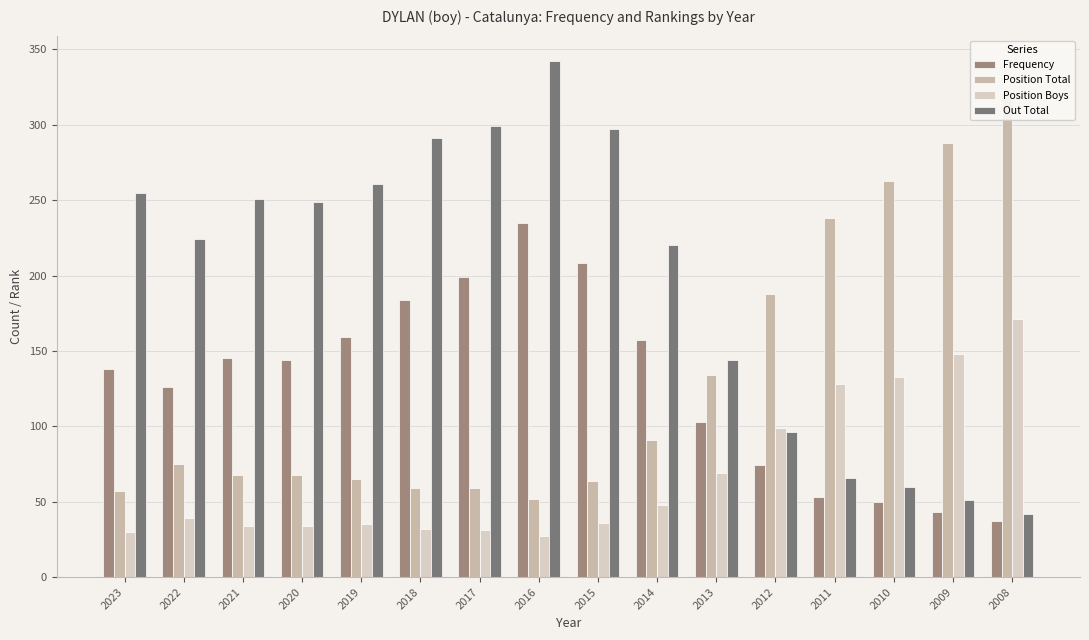

At which label does Out Total first exceed 249?

2023